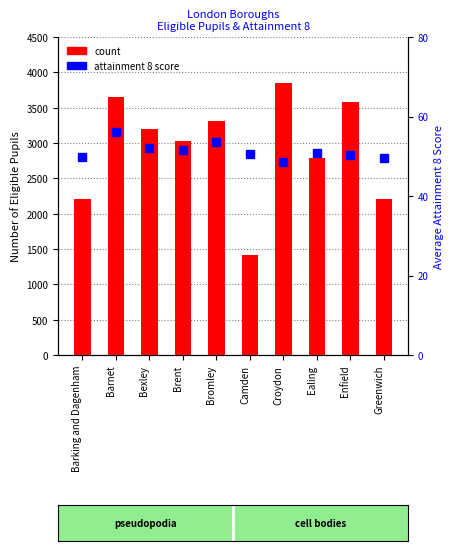

The attainment 8 score series shows 88.6 at Camden. True or false?

False